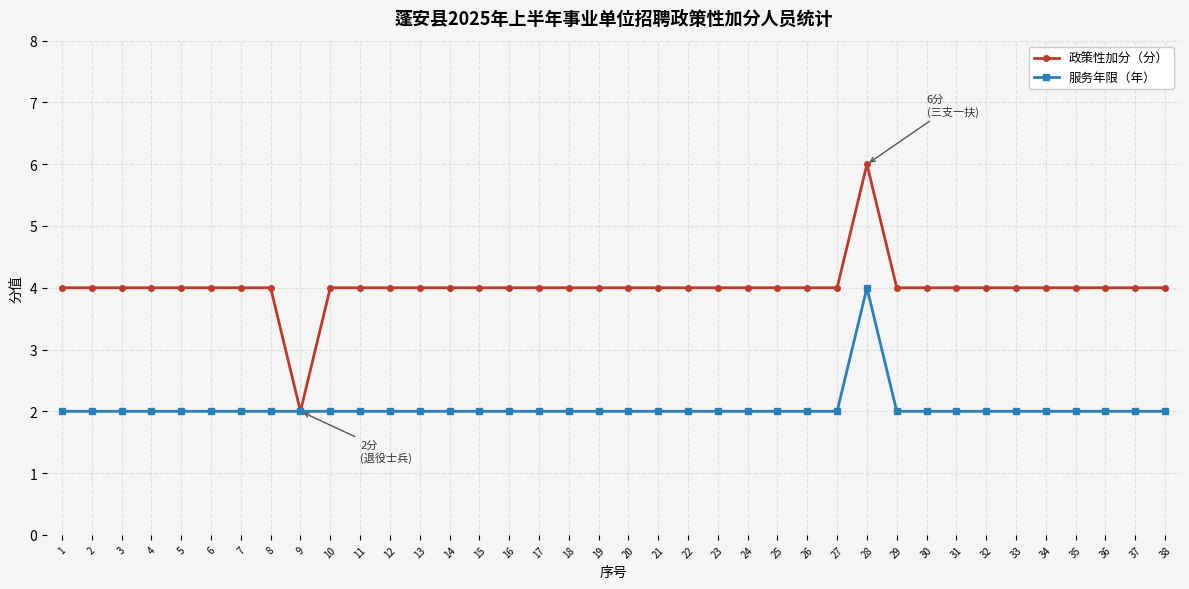

At which label does 服务年限（年） reach its peak?

28